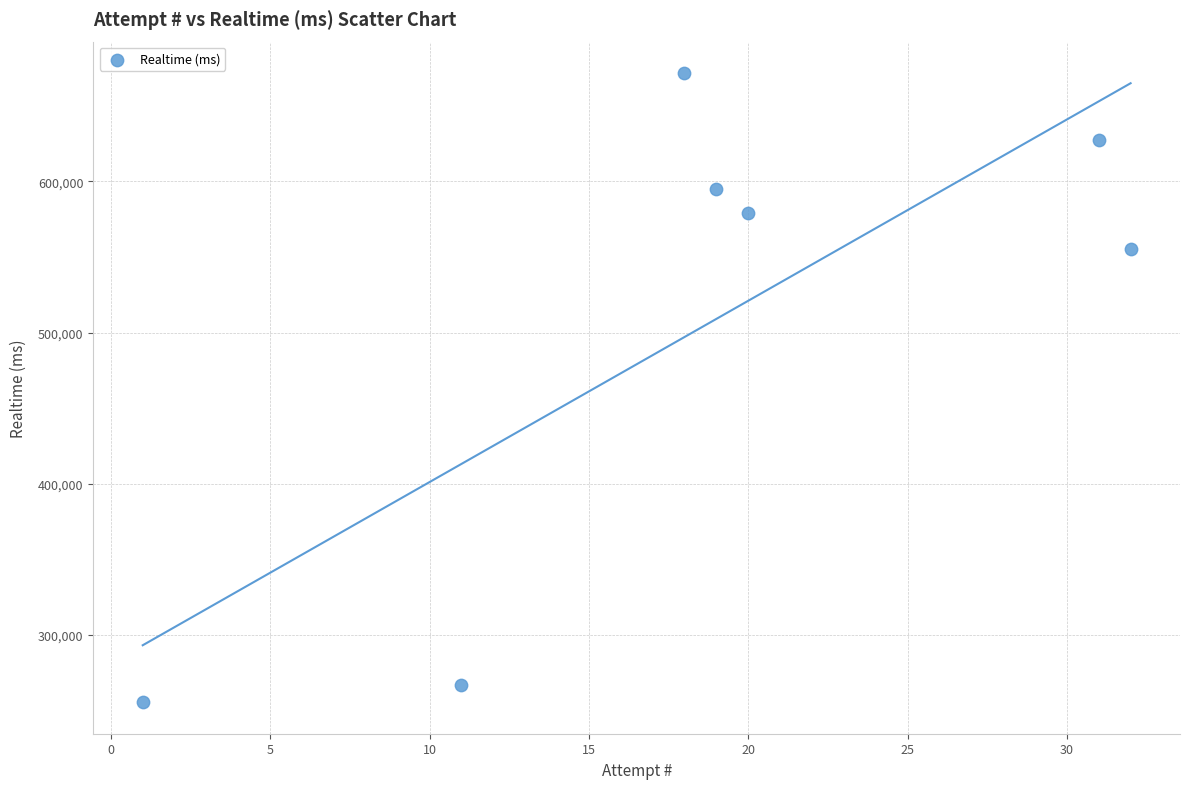

What is the average X value?

19